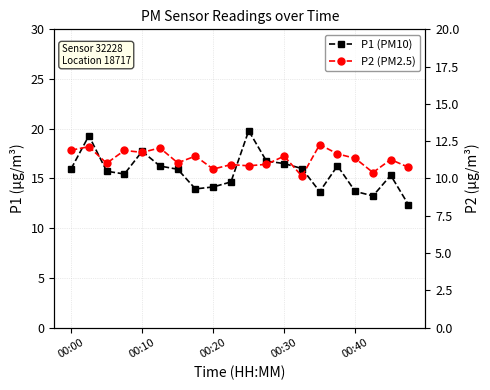

What is the difference between the P1 (PM10) values at 00:30 and 7?

1.5